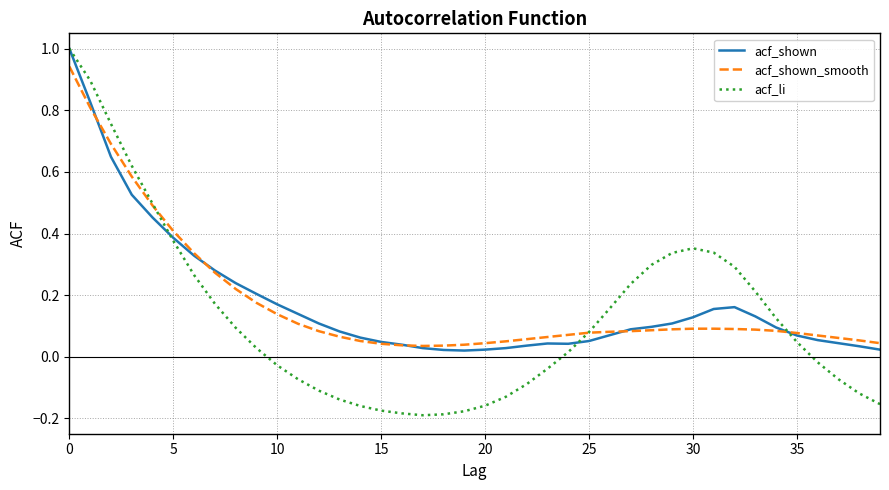

Which series has the widest spread of values?

acf_li